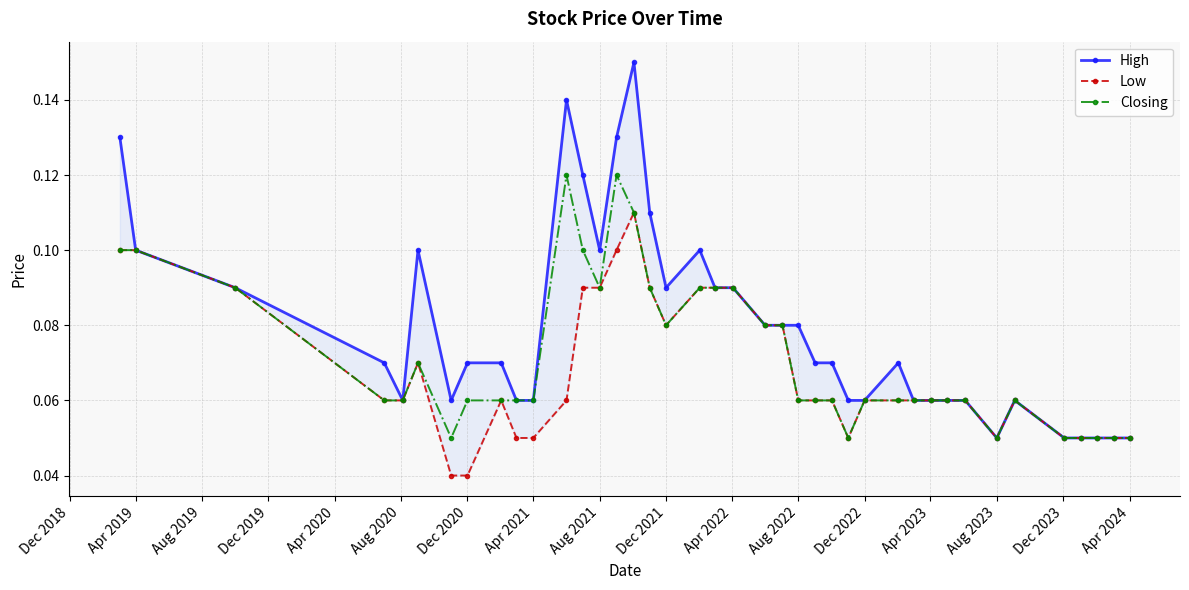

Is it true that Closing equals 0.0 at Dec 2020?

False